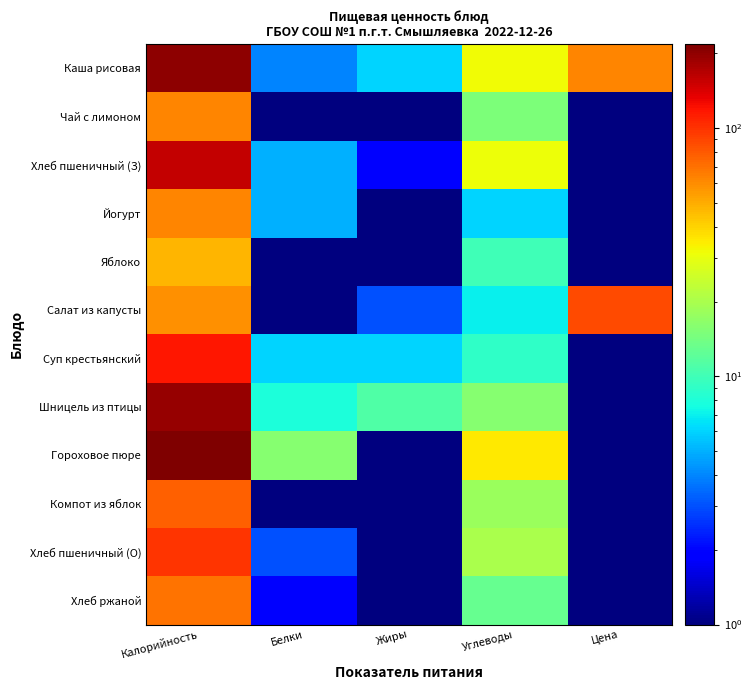

Reading left to right, list all the values displayed in this chart.

Каша рисовая: Калорийность=202.0	Белки=4.0	Жиры=6.0	Углеводы=32.0	Цена=62.2
Чай с лимоном: Калорийность=62.0	Белки=0.5	Жиры=0.5	Углеводы=15.0	Цена=0.5
Хлеб пшеничный (З): Калорийность=157.0	Белки=5.0	Жиры=2.0	Углеводы=31.0	Цена=0.5
Йогурт: Калорийность=62.0	Белки=5.0	Жиры=1.0	Углеводы=6.0	Цена=0.5
Яблоко: Калорийность=47.0	Белки=0.5	Жиры=0.5	Углеводы=10.0	Цена=0.5
Салат из капусты: Калорийность=58.0	Белки=1.0	Жиры=3.0	Углеводы=7.0	Цена=87.1
Суп крестьянский: Калорийность=116.0	Белки=6.0	Жиры=6.0	Углеводы=9.0	Цена=0.5
Шницель из птицы: Калорийность=195.0	Белки=8.0	Жиры=11.0	Углеводы=16.0	Цена=0.5
Гороховое пюре: Калорийность=218.0	Белки=16.0	Жиры=1.0	Углеводы=35.0	Цена=0.5
Компот из яблок: Калорийность=77.0	Белки=0.5	Жиры=0.5	Углеводы=18.0	Цена=0.5
Хлеб пшеничный (О): Калорийность=100.0	Белки=3.0	Жиры=1.0	Углеводы=20.0	Цена=0.5
Хлеб ржаной: Калорийность=69.0	Белки=2.0	Жиры=0.5	Углеводы=13.0	Цена=0.5